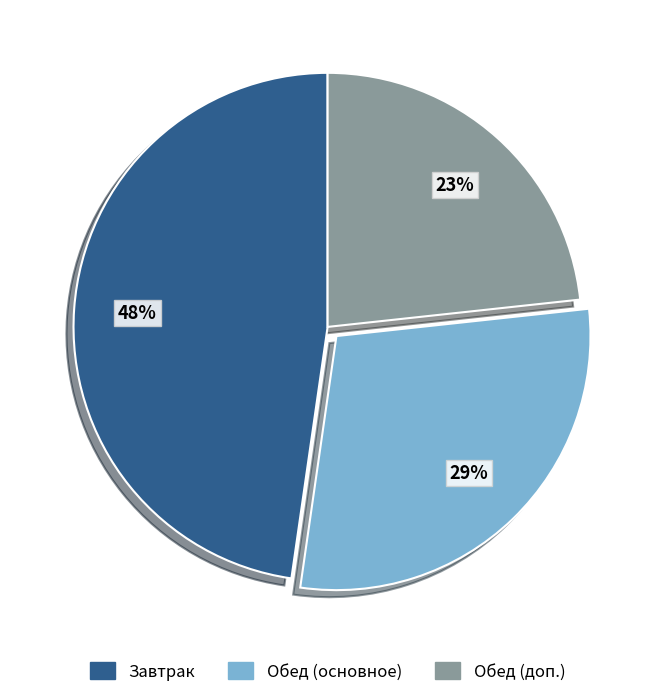

Is there a majority slice in this chart?

No